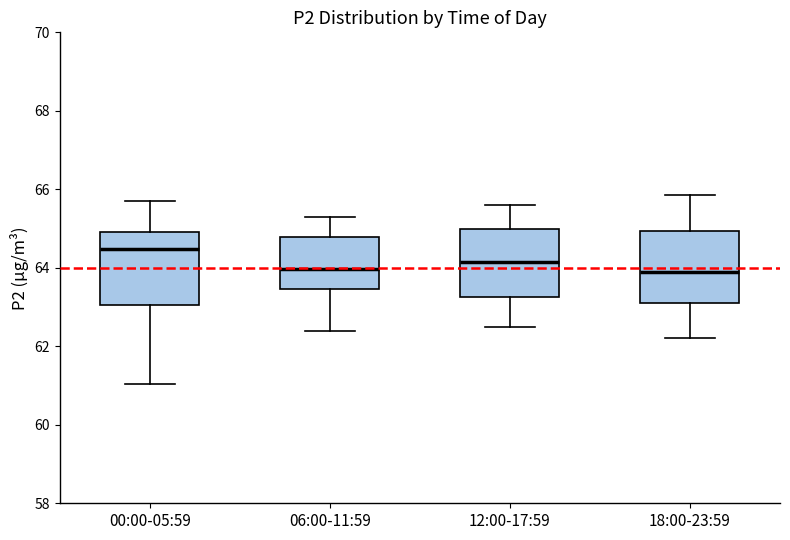

Which box's median line is the highest?

00:00-05:59